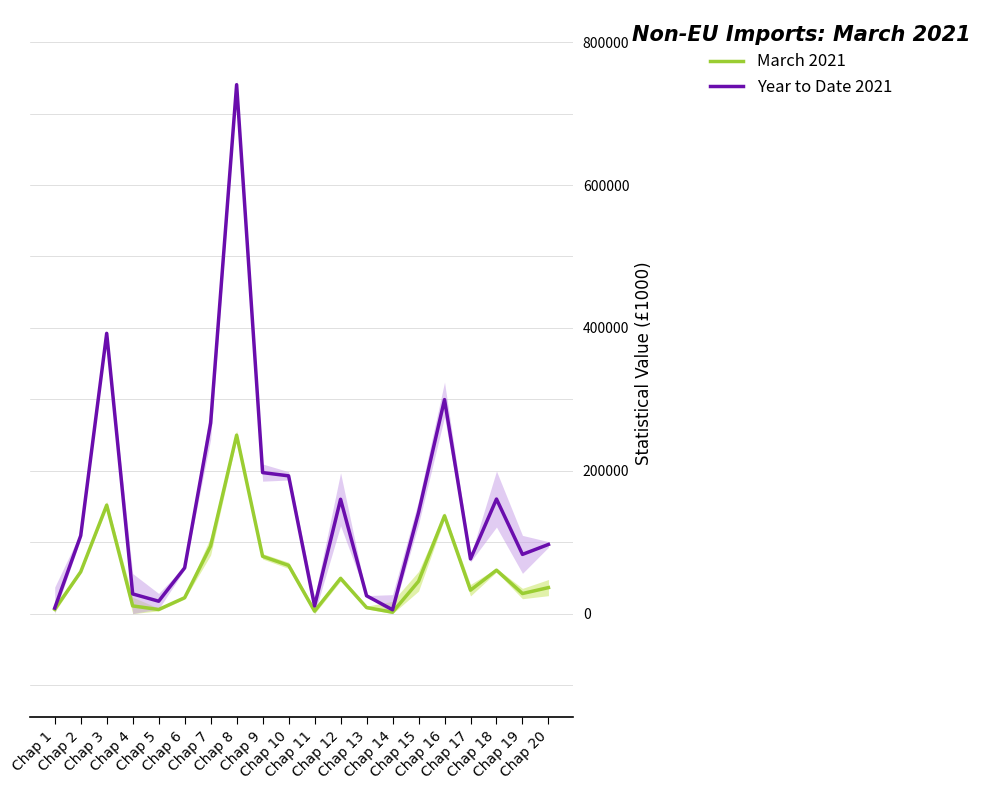

Between Chap 9 and Chap 4, which is larger?

Chap 9